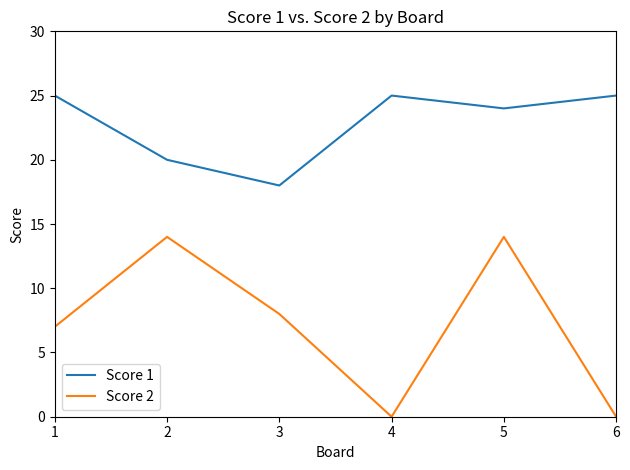

Which series has the largest total across all categories?

Score 1